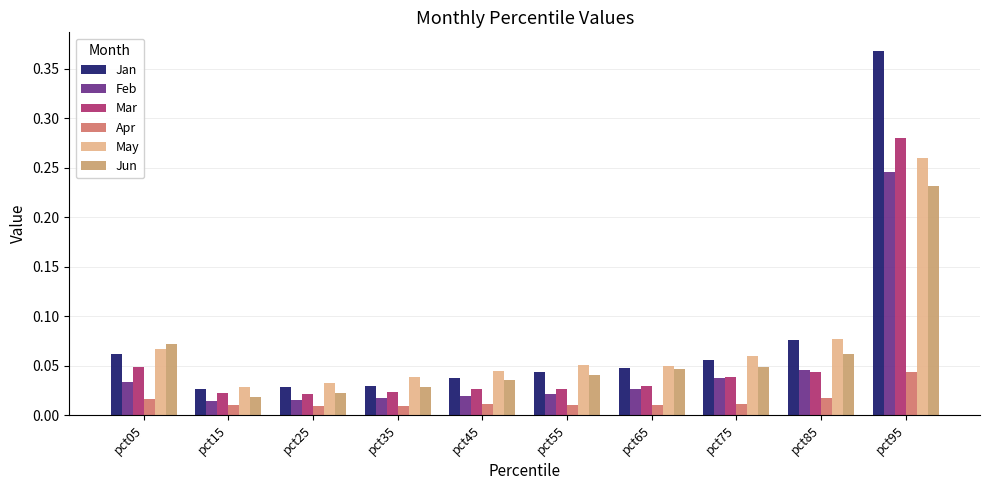

Which category has the highest value in the May series?

pct95